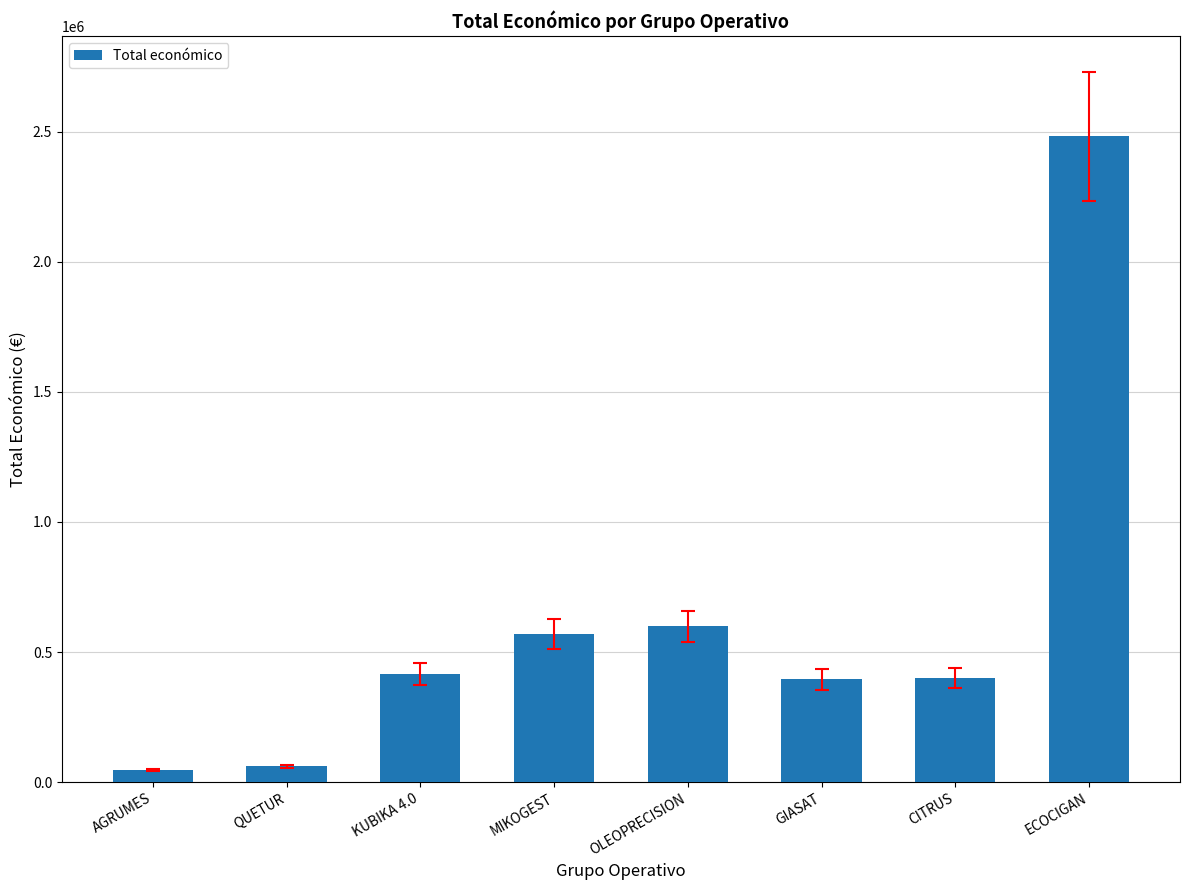

Count the number of data series in this chart.

1